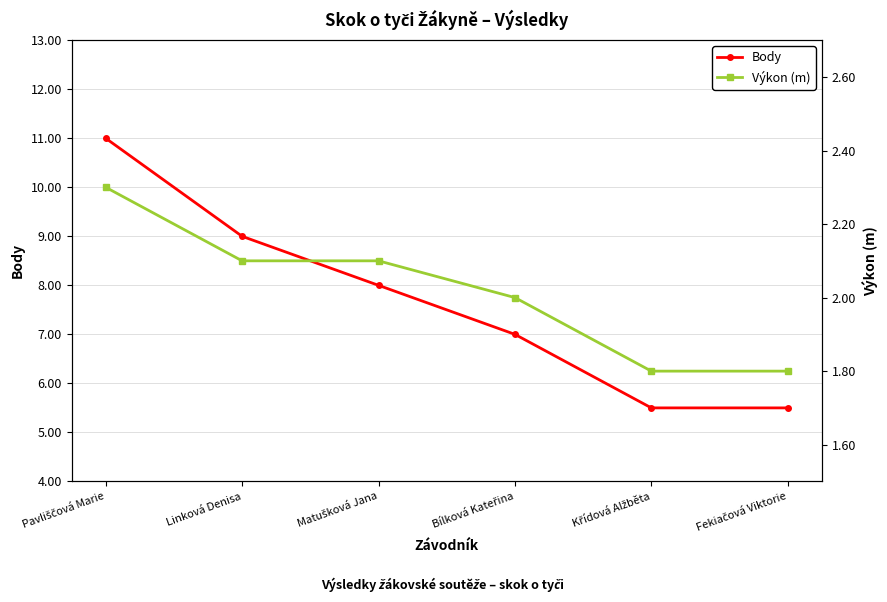

True or false: Výkon (m) and Body cross at least once.

False